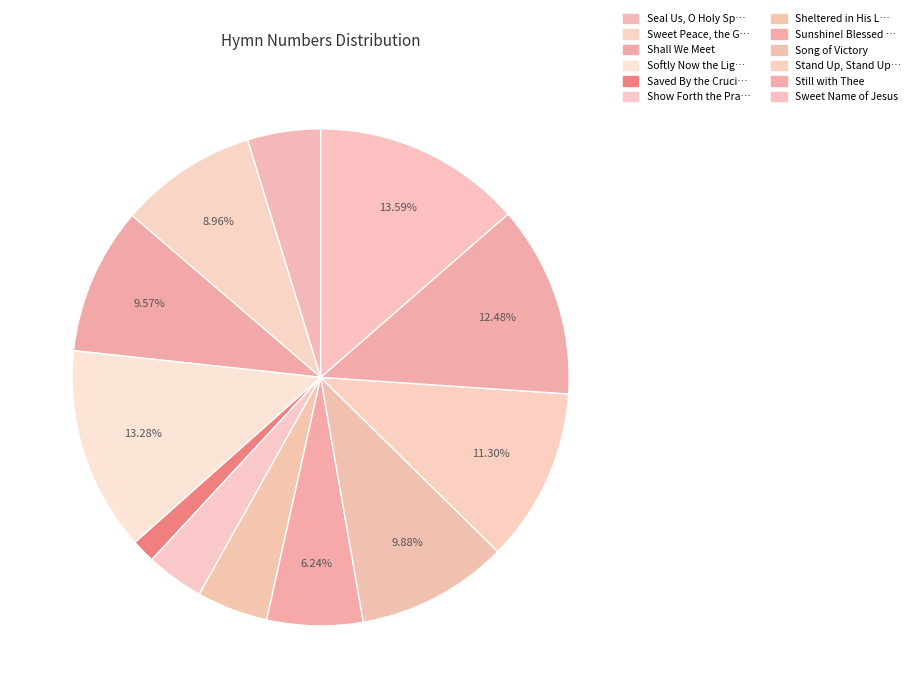

How many slices are in this pie chart?

12